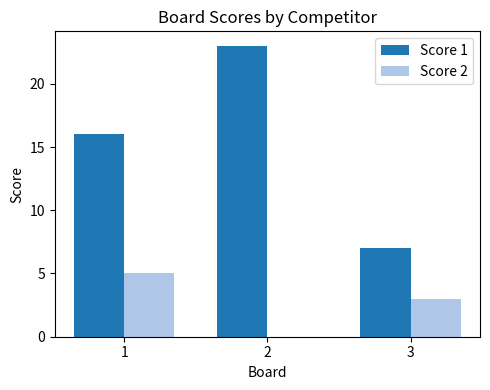

What are all the series names shown in the legend?

Score 1, Score 2